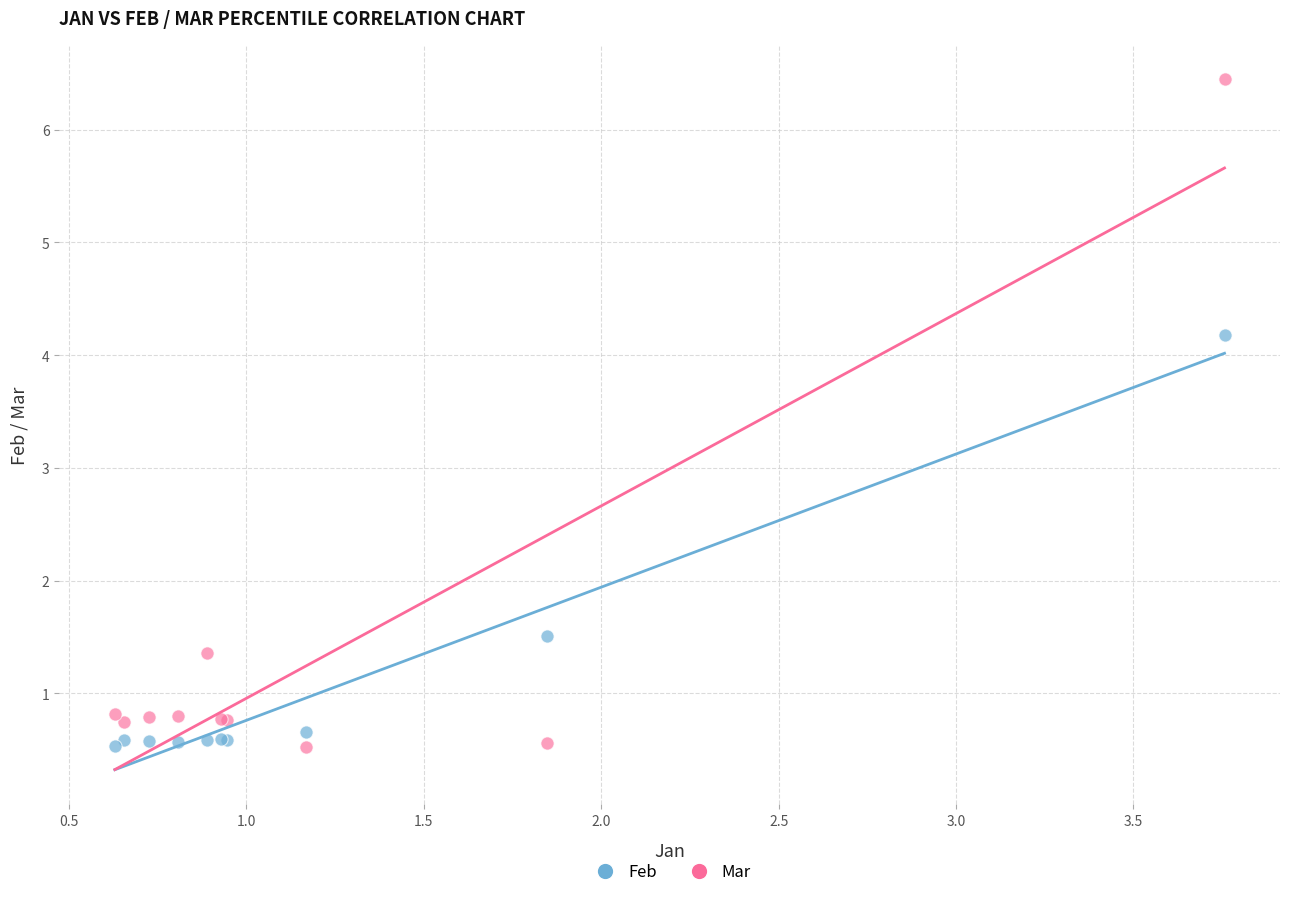

Which series has the largest Y range (max minus min)?

Mar